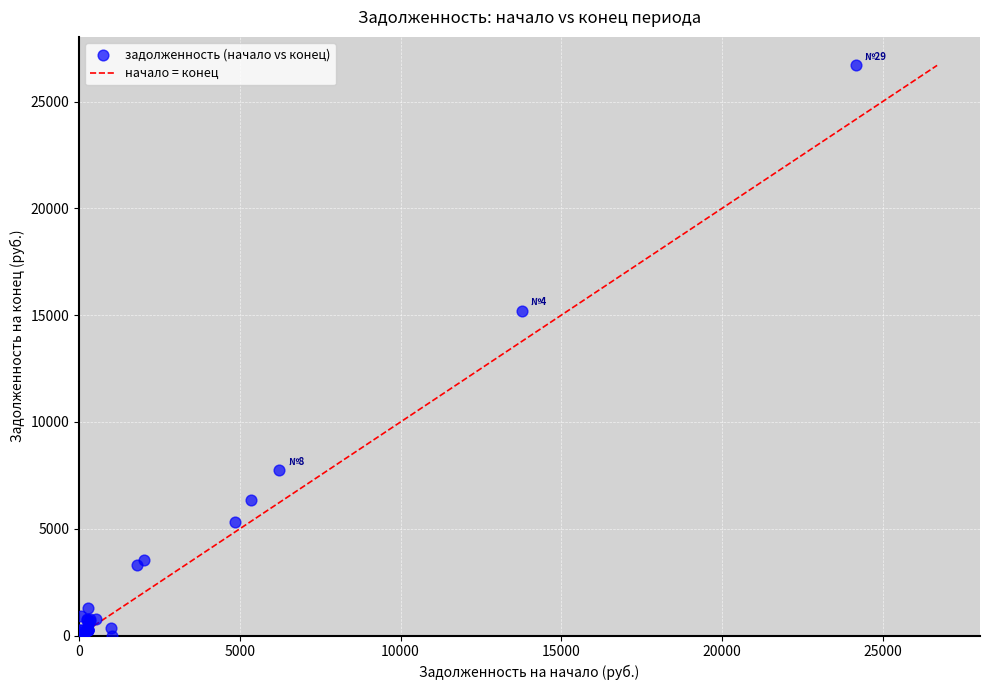

What Y value in the scatter plot is closest to 13349?

15215.7